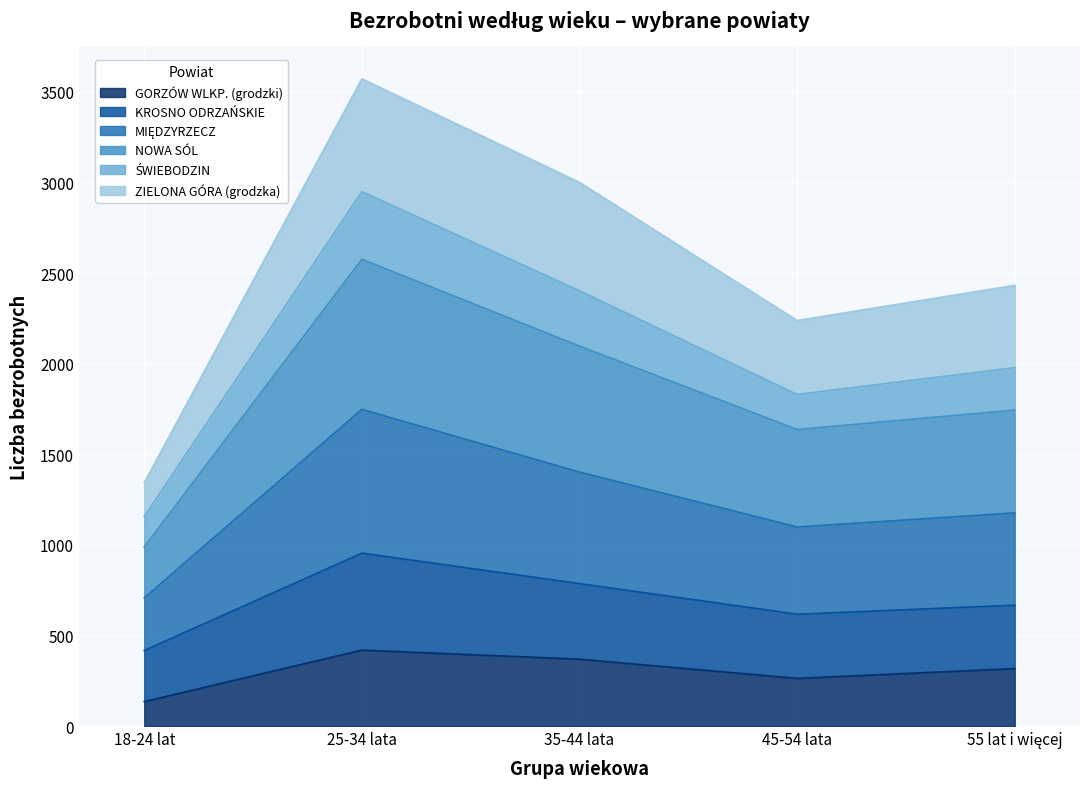

What is the total value across all series at 35-44 lata?

3000